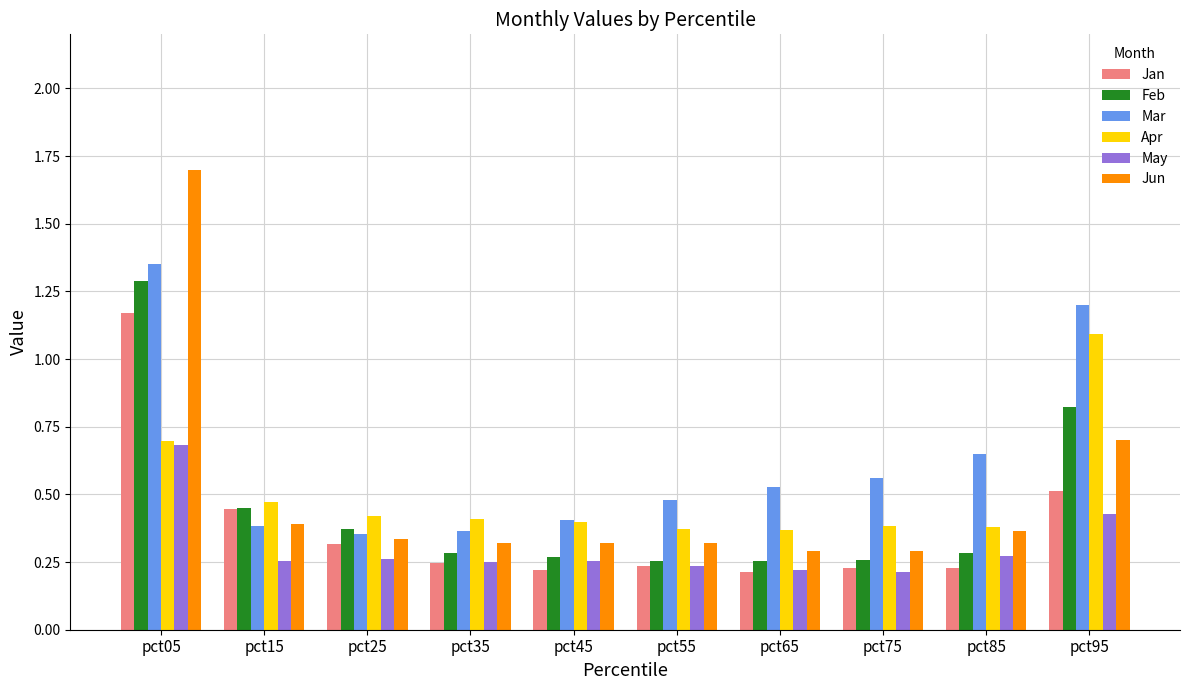

What is the maximum value shown in the chart?

1.7